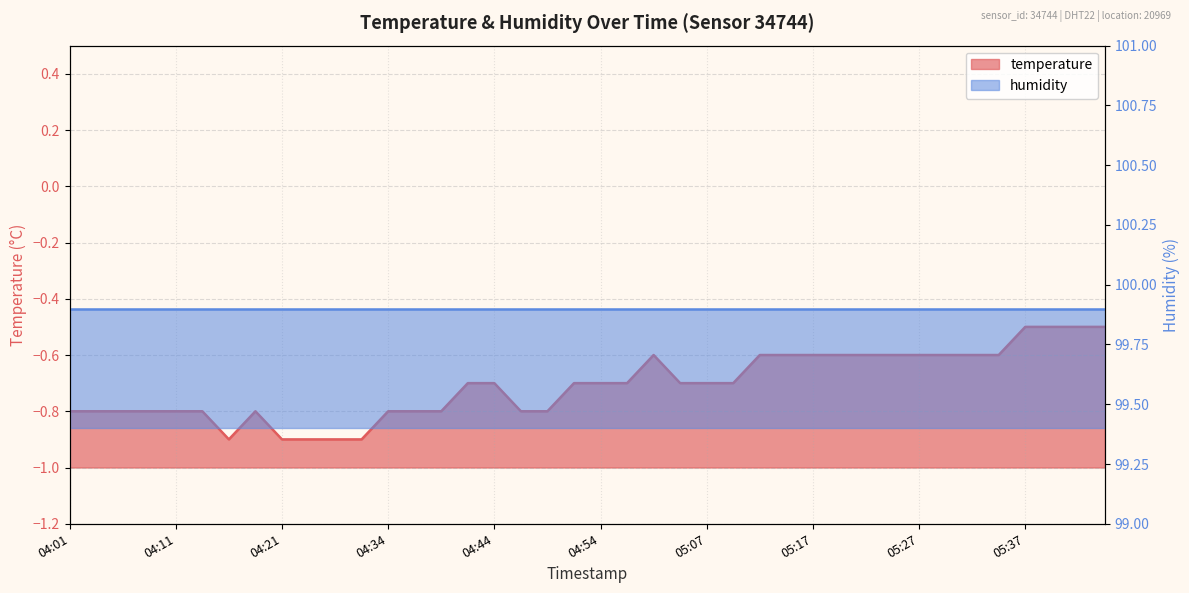

What position from the left is 04:21?

9